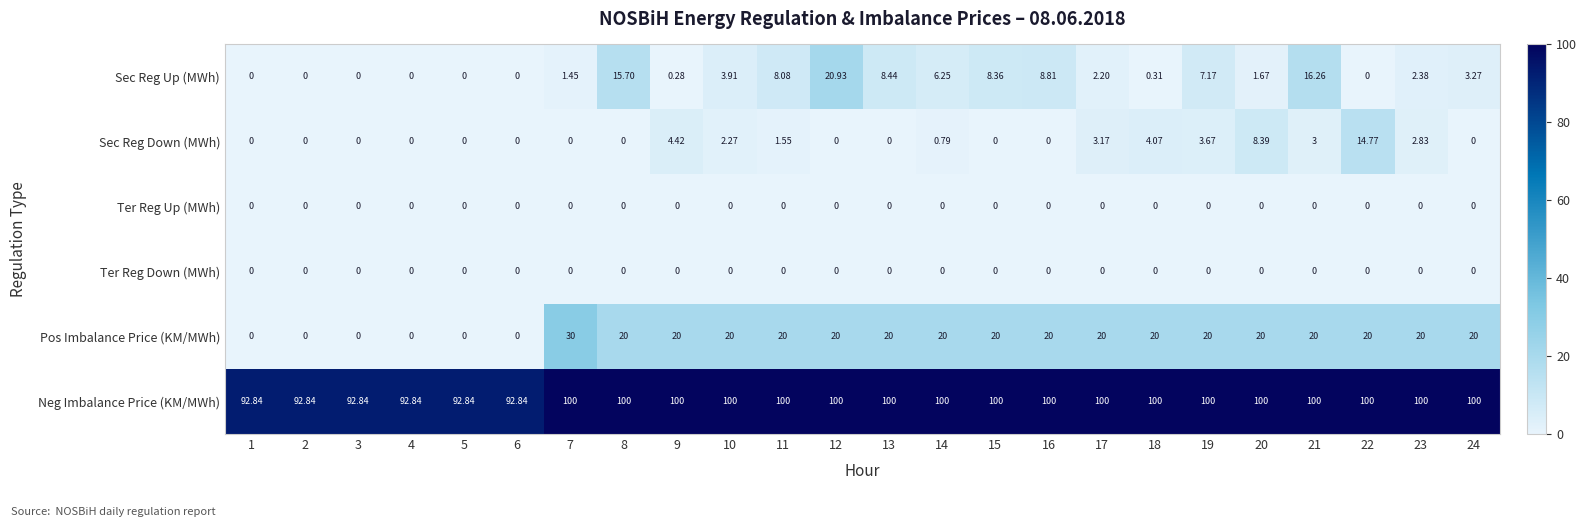

Is the value of Neg Imbalance Price (KM/MWh) at 10 greater than the value of Pos Imbalance Price (KM/MWh) at 20?

Yes